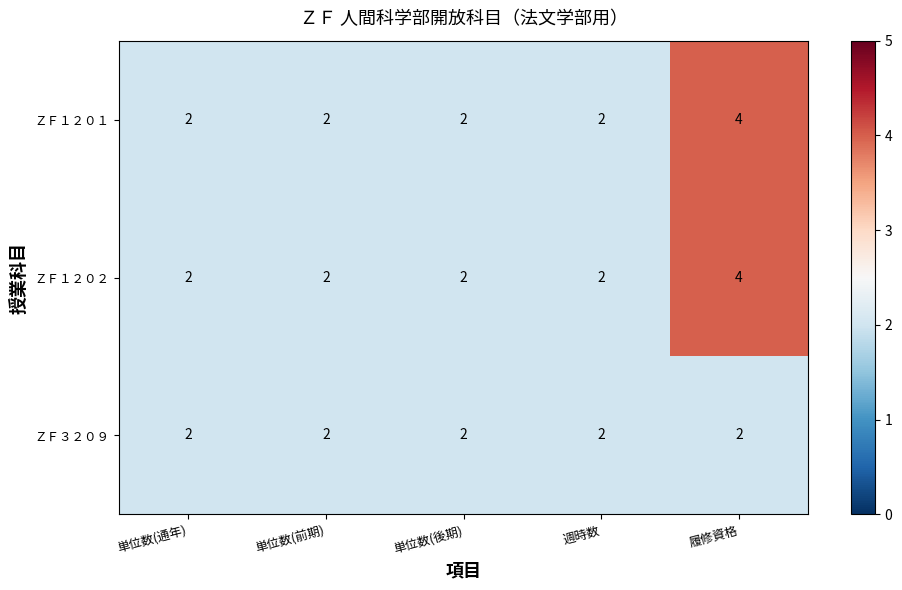

How many series are shown in this chart?

3